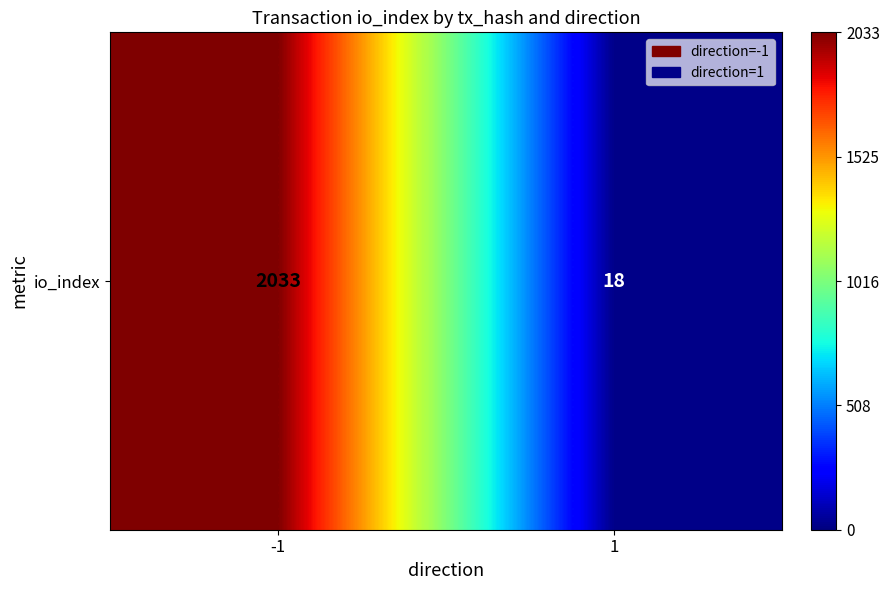

List the labels in order of value, smallest first.

1, -1